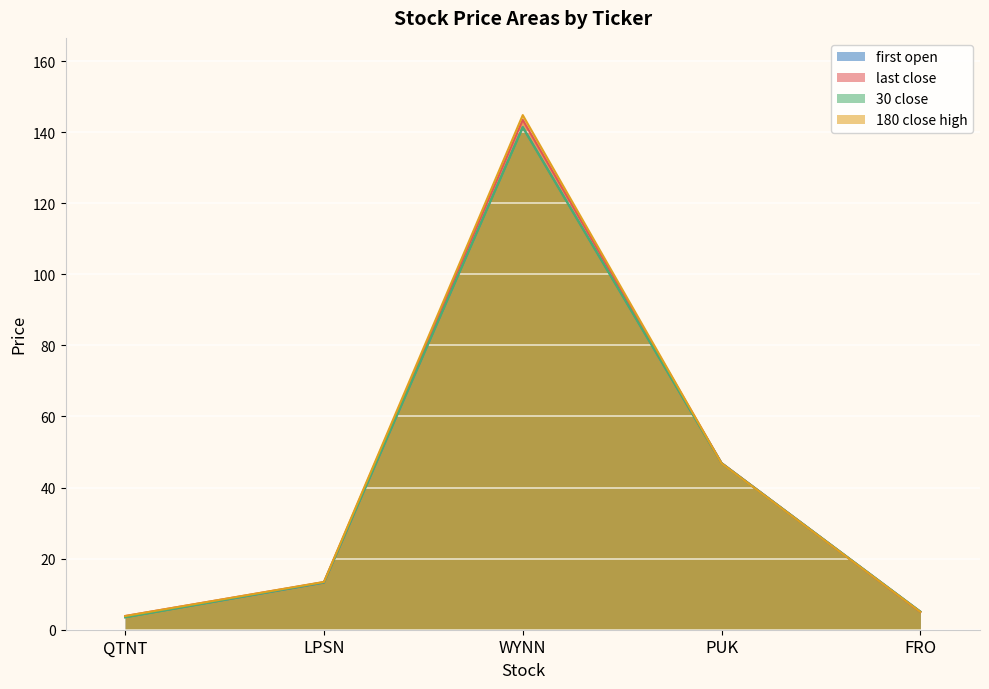

Which category has the highest value across all series?

WYNN